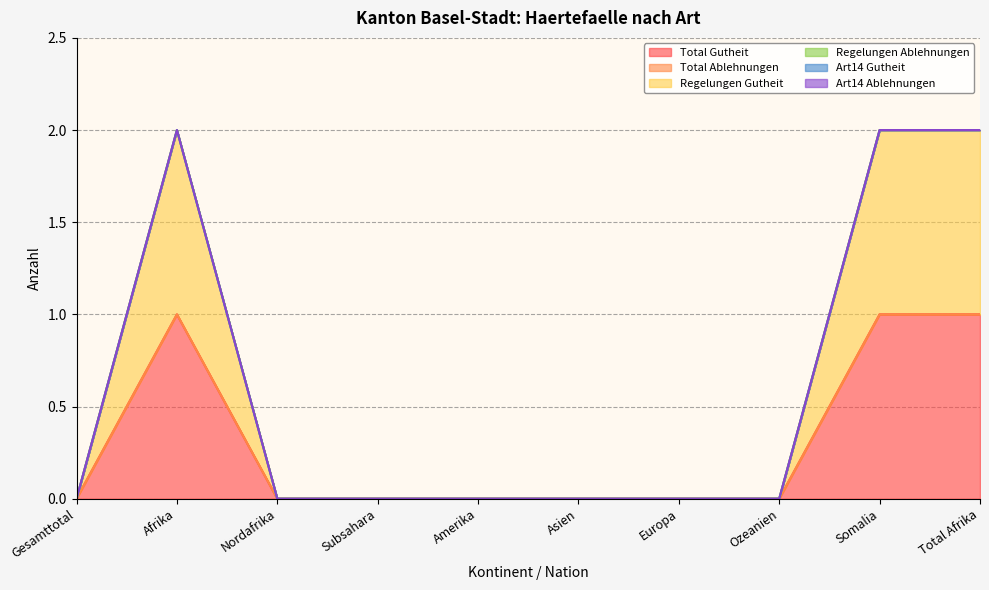

Is the value of Regelungen Gutheit at Asien greater than the value of Total Gutheit at Amerika?

No